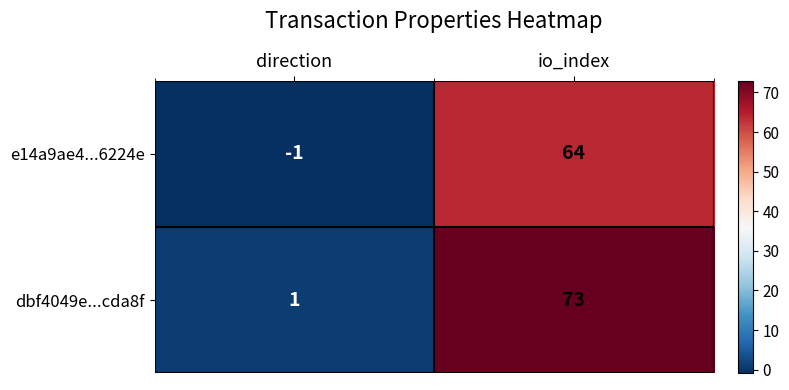

What is the sum of the e14a9ae4...6224e values at io_index and direction?

63